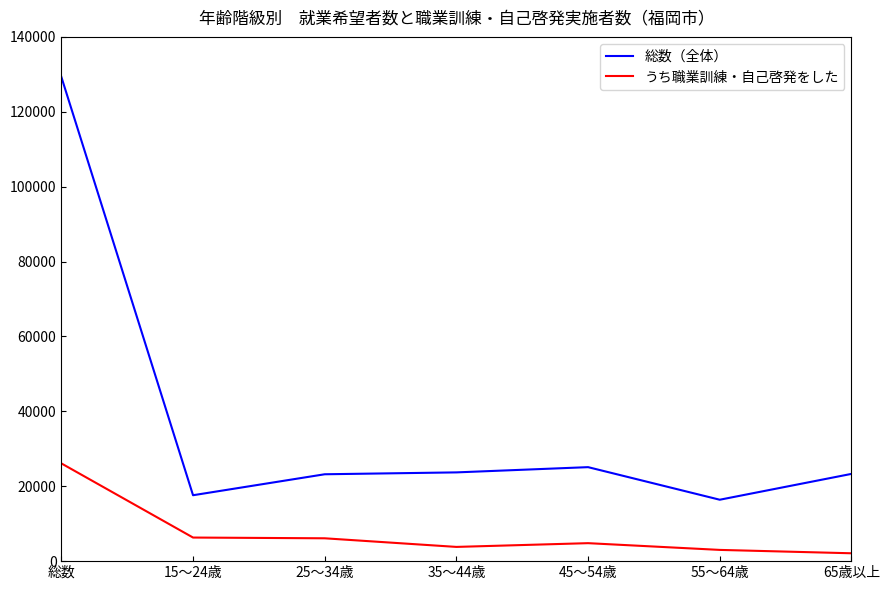

List the series in order of their overall mean, lowest first.

うち職業訓練・自己啓発をした, 総数（全体）